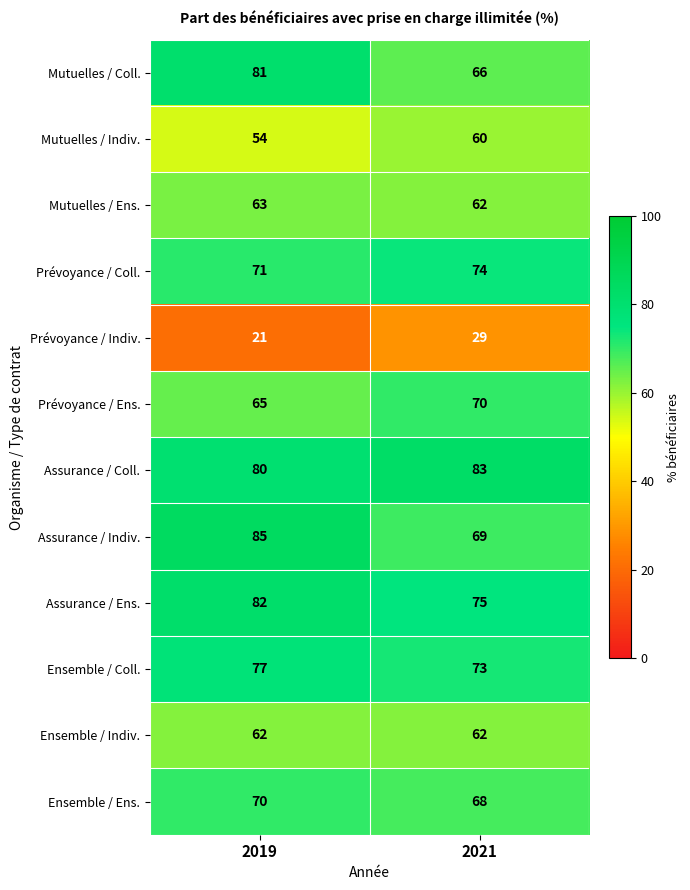

Read the Mutuelles / Coll. value at 2019, to the nearest 5.

80